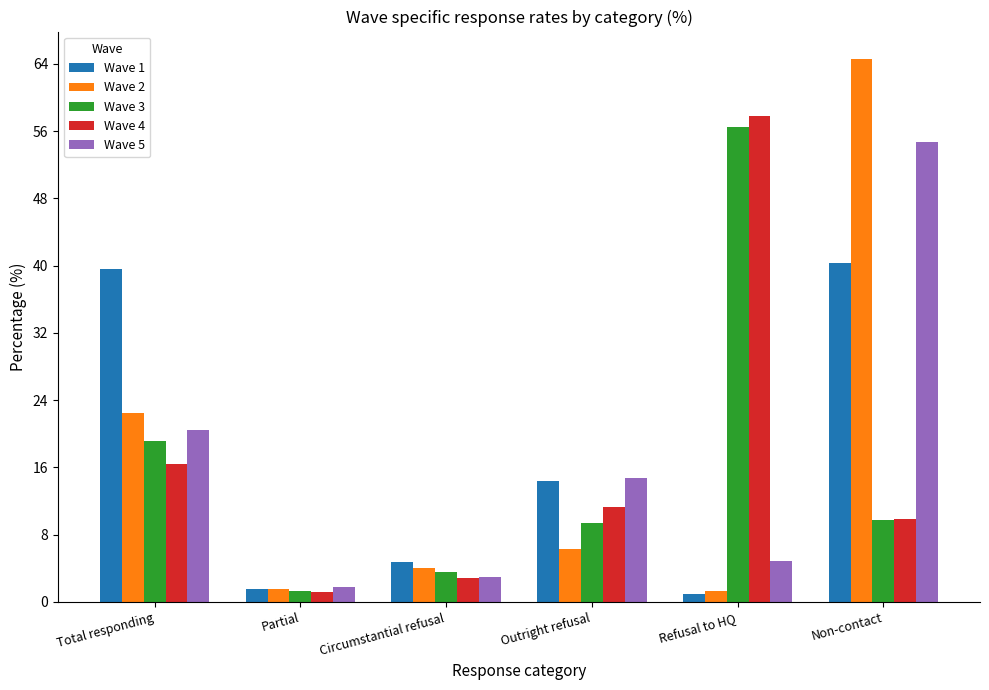

What is the approximate value of Wave 2 at Outright refusal?

6.3